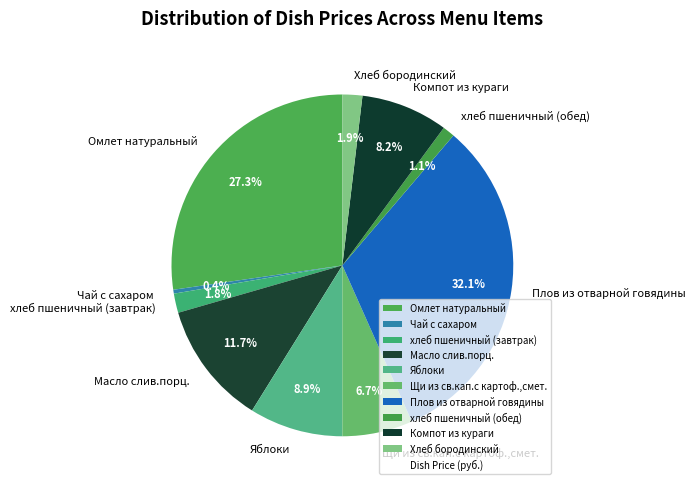

Does хлеб пшеничный (обед) represent more than half of the total?

No